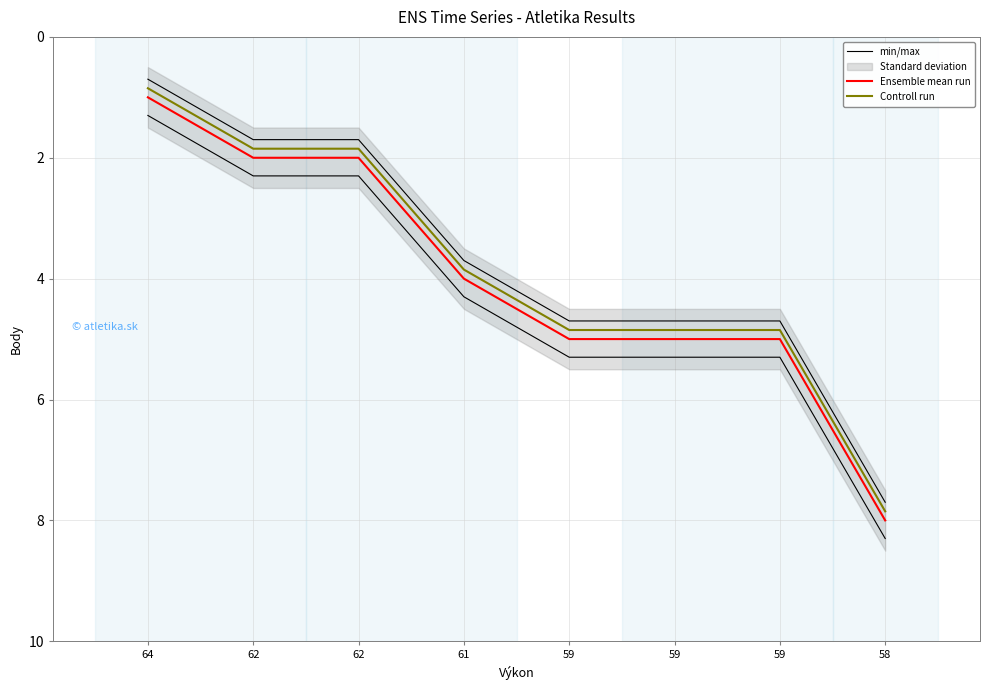

Is this an area chart (filled region under the line)?

No